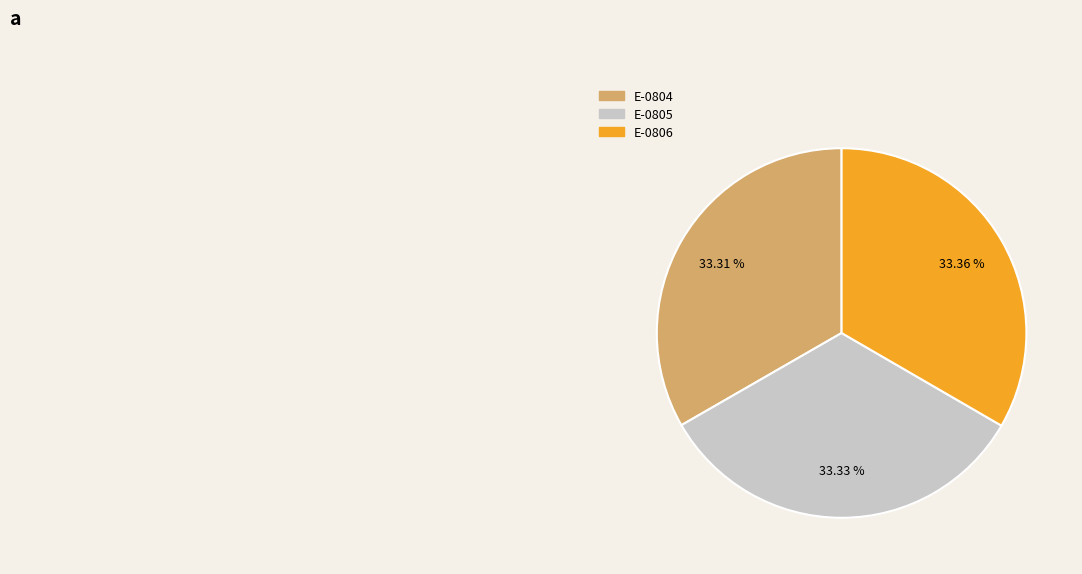

To the nearest percent, what percentage of the pie is E-0804?

33%